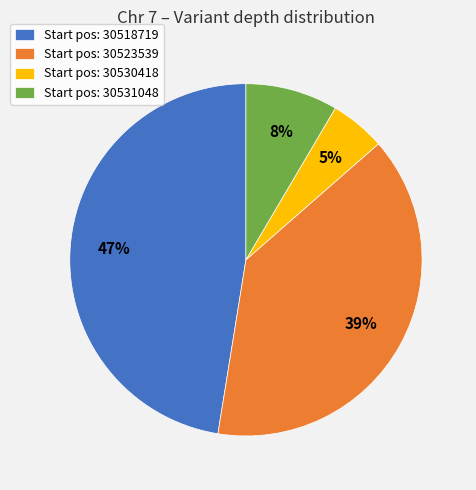

Is there a majority slice in this chart?

No